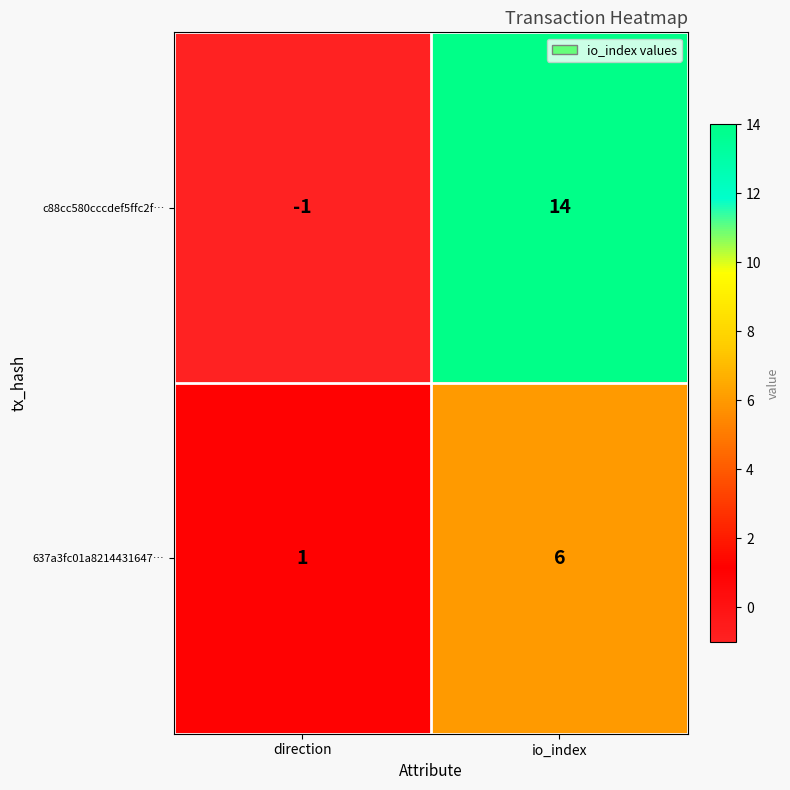

List the series in order of their peak value, highest first.

c88cc580cccdef5ffc2f…, 637a3fc01a8214431647…